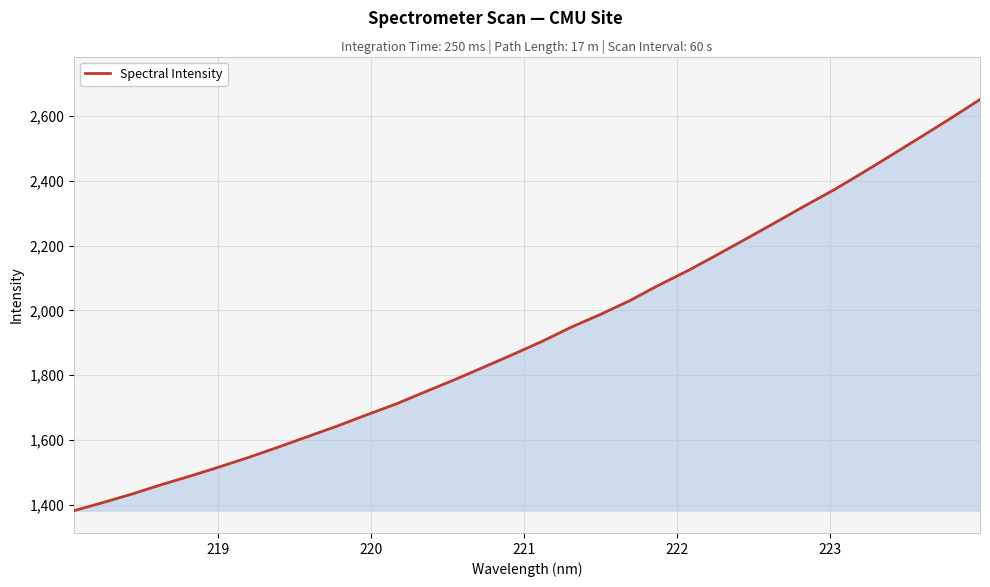

What is the minimum value shown in the chart?

1381.9